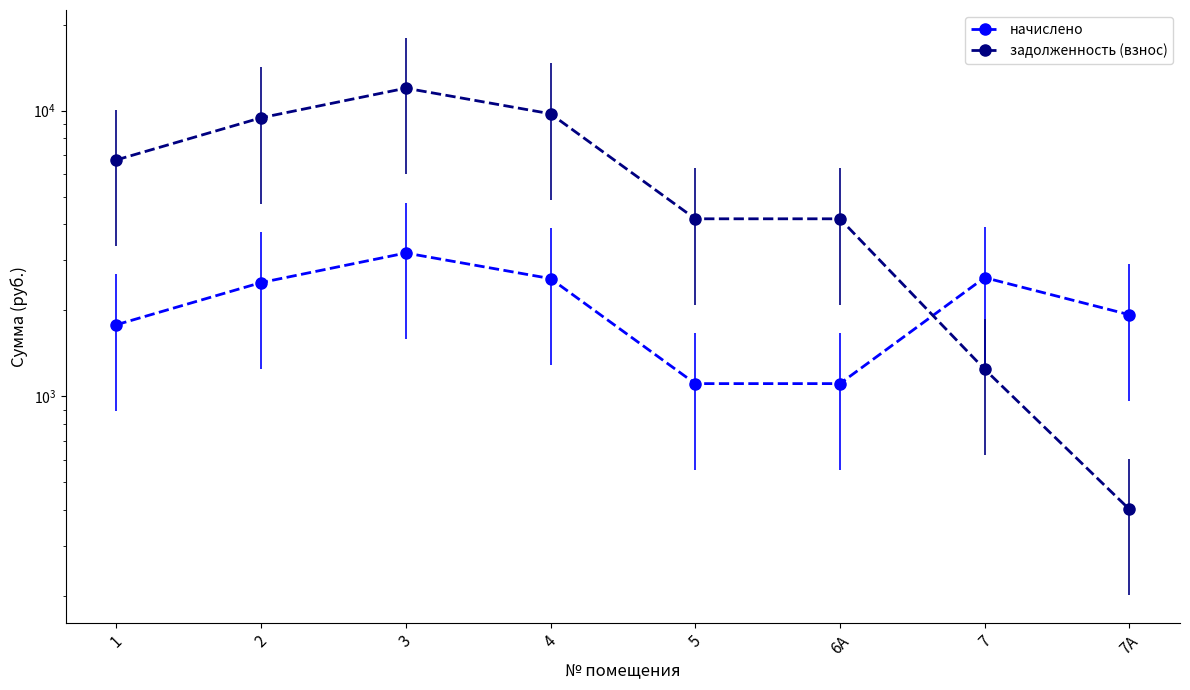

Read the начислено value at 4.

2585.5